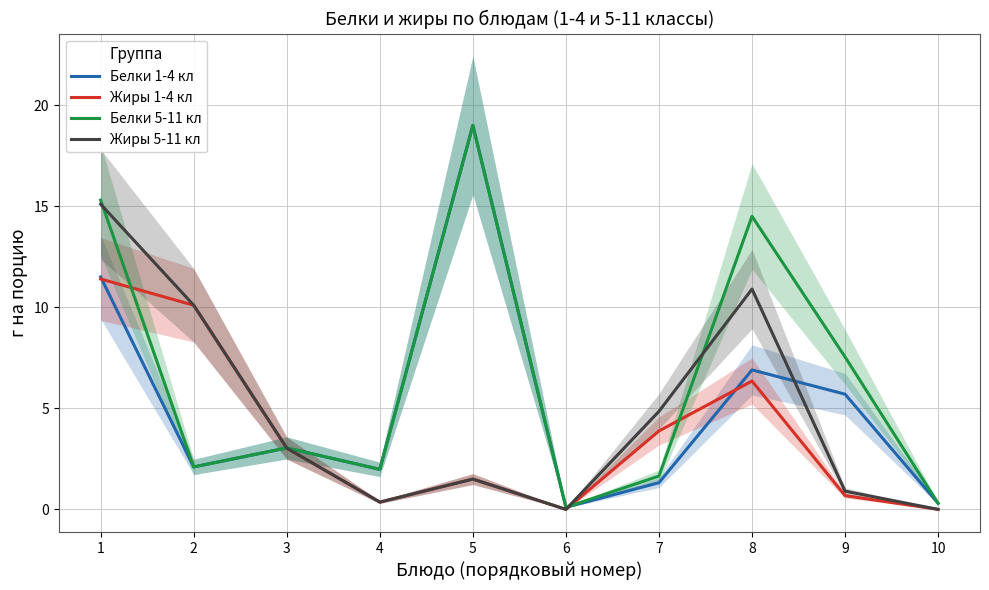

What is the difference between the highest and lowest values at 9?

6.9